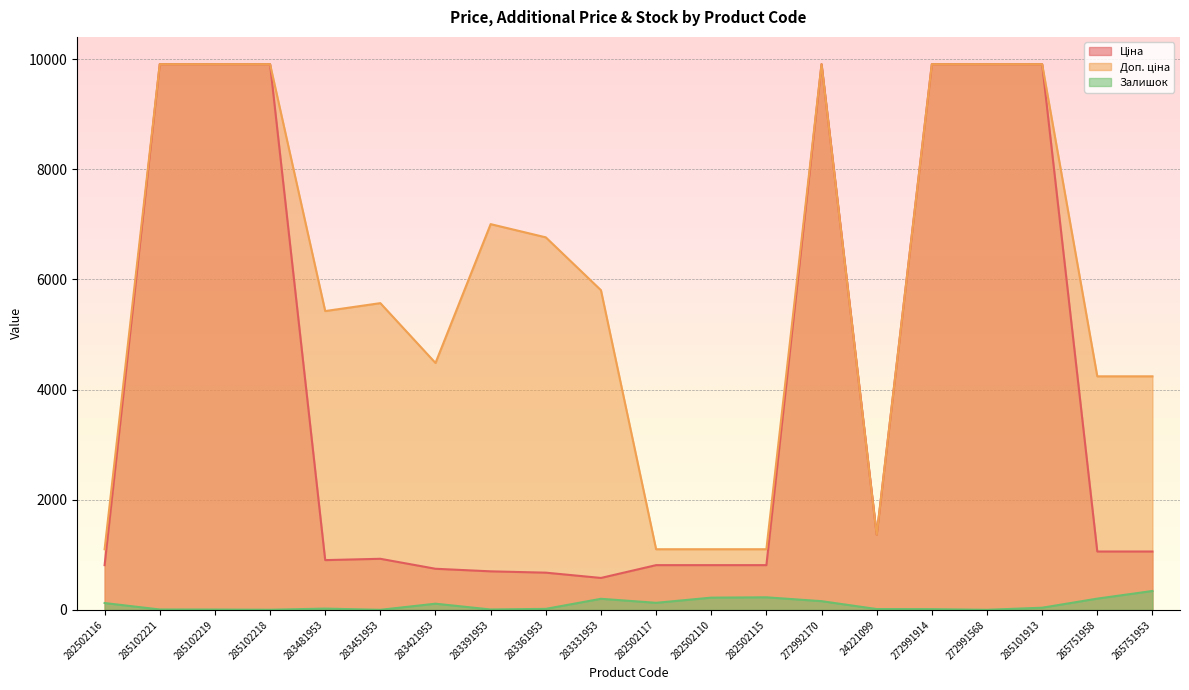

Rank the series by their maximum value, from lowest to highest.

Залишок, Ціна, Доп. ціна